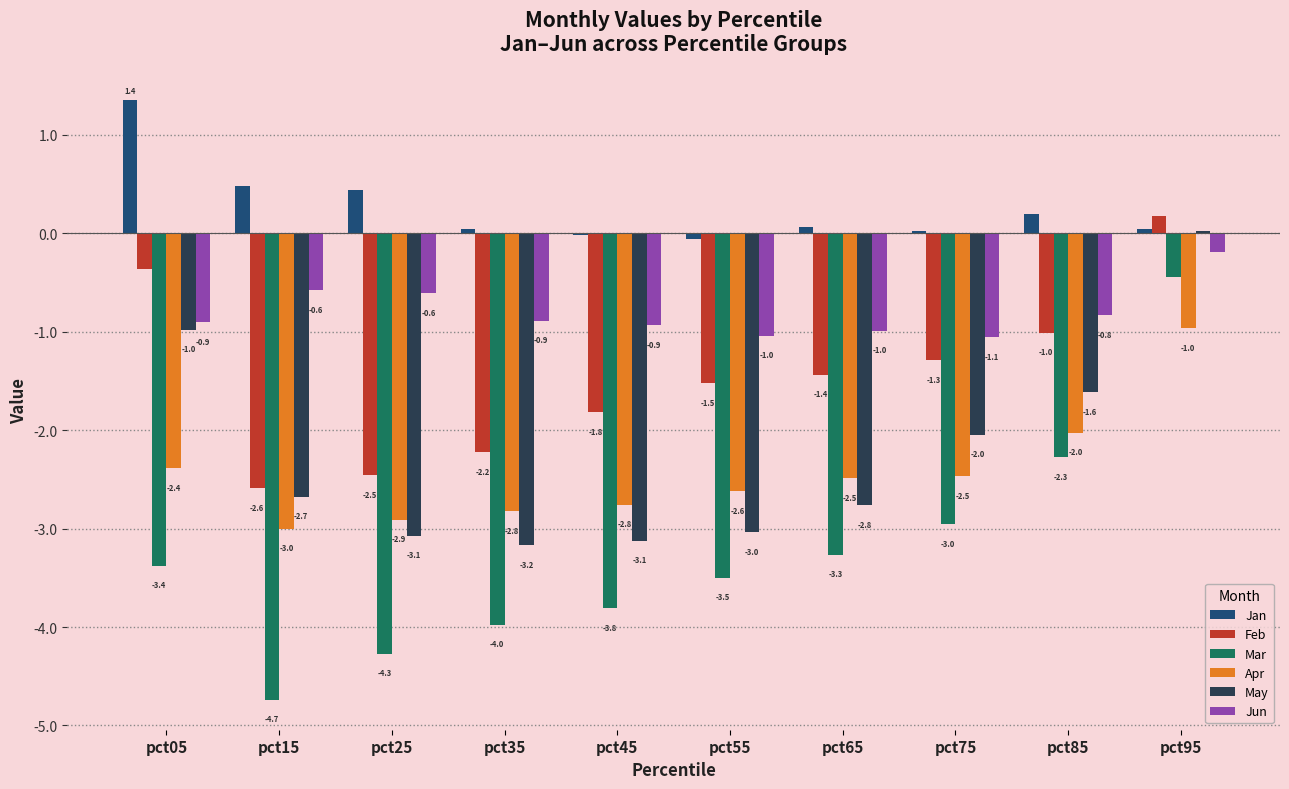

True or false: Jun has a value of -1.2 at pct35.

False